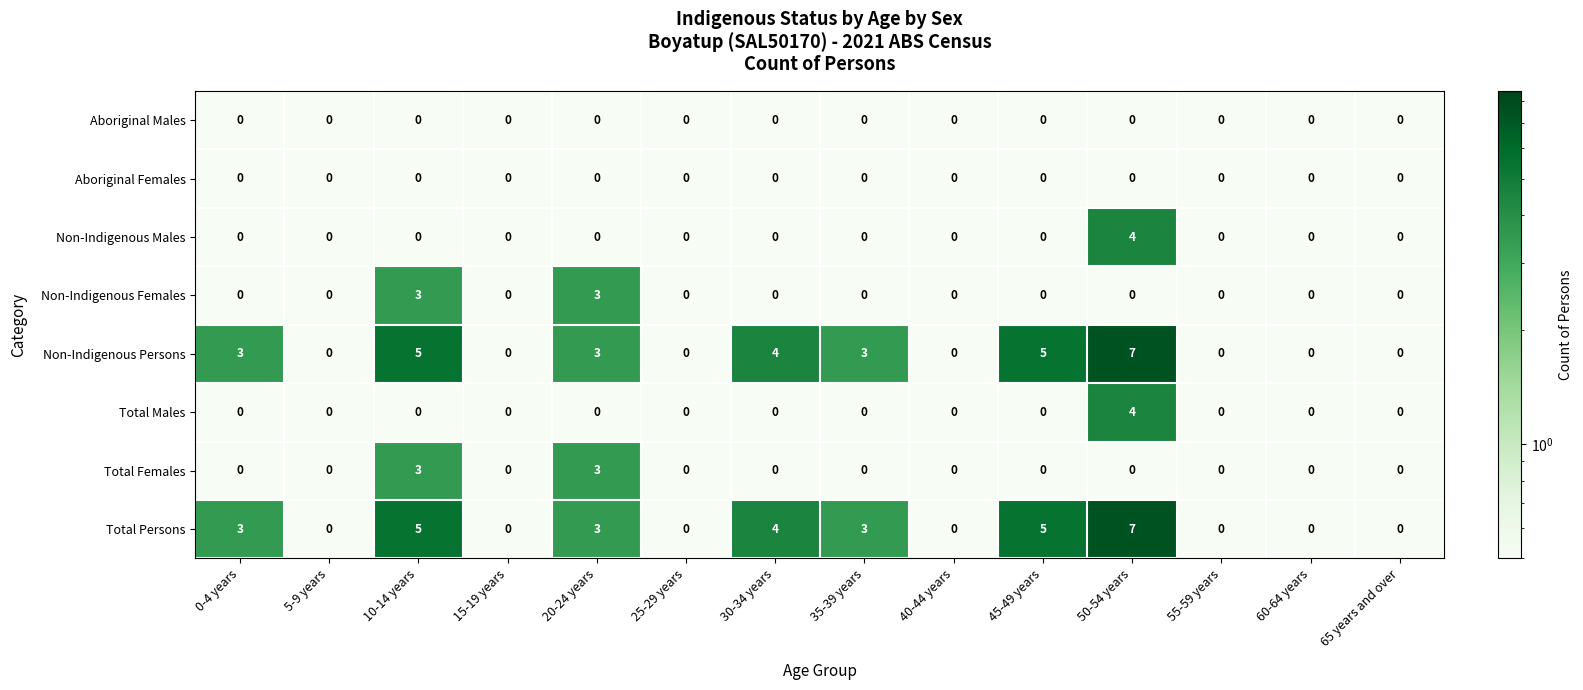

At how many categories does at least one series exceed 2?

7